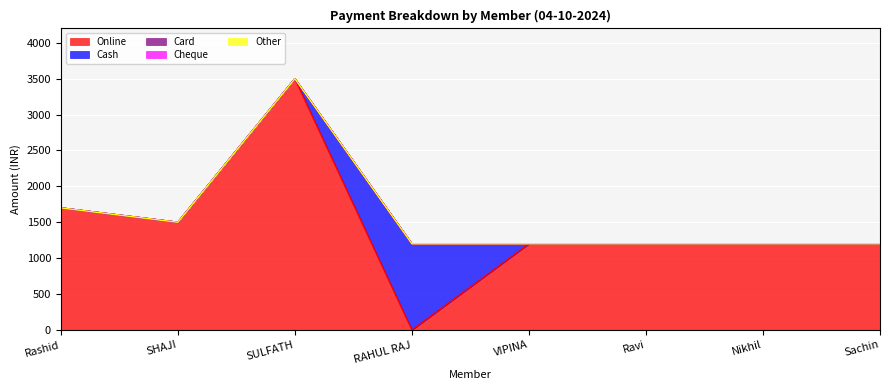

At which category is the sum across all series the highest?

SULFATH